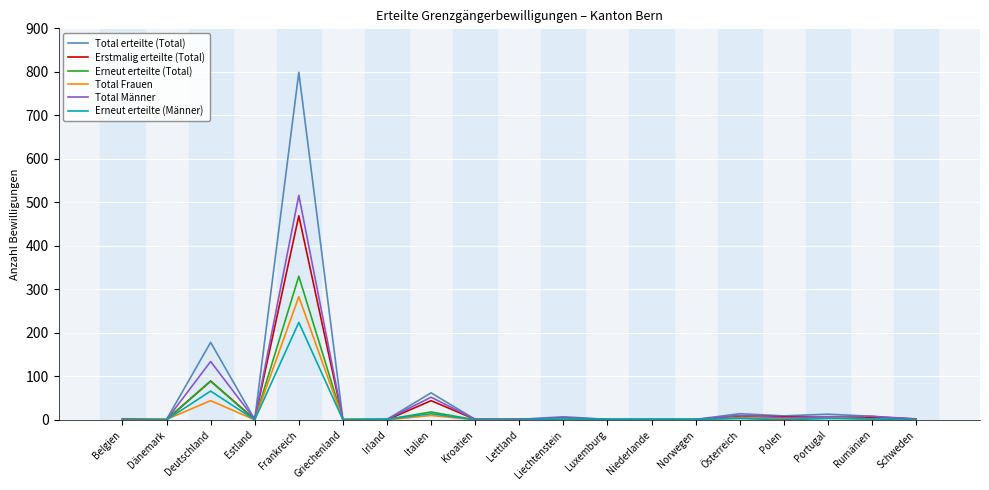

Is it true that Erneut erteilte (Männer) equals 0 at Griechenland?

True